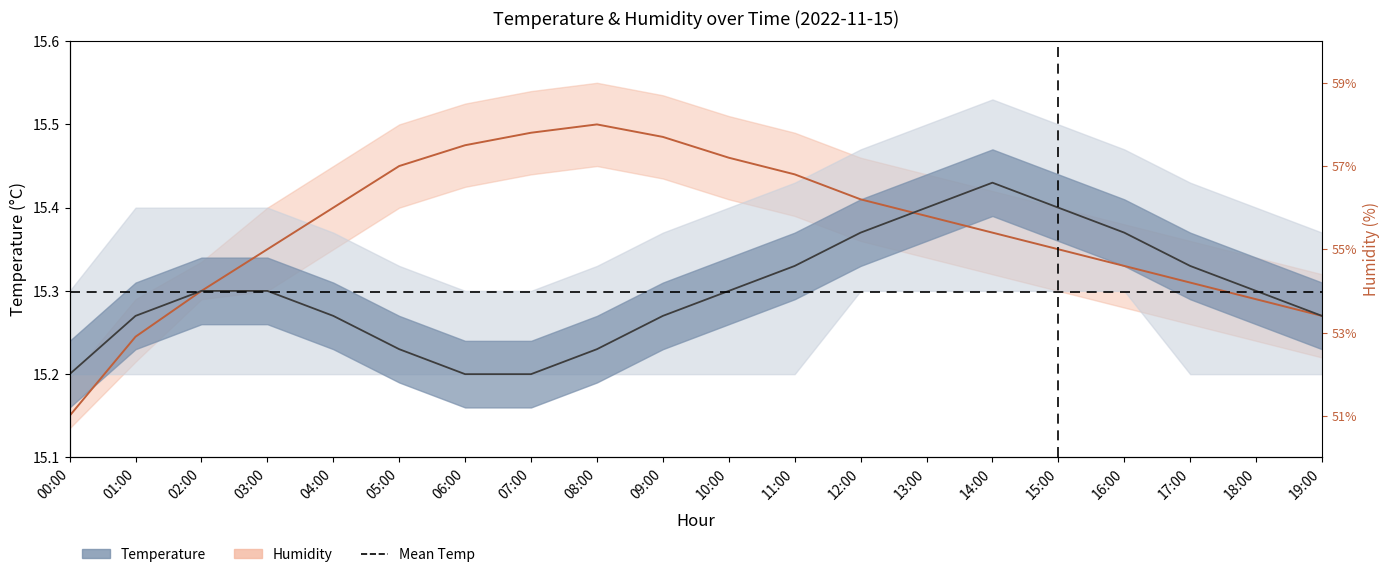

True or false: Temperature has a value of 22.5 at 12:00.

False